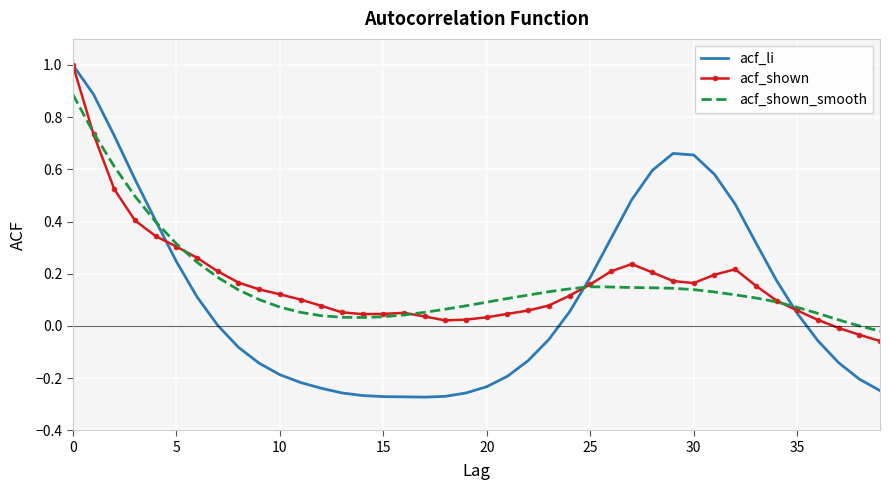

What is the maximum value shown in the chart?

1.0